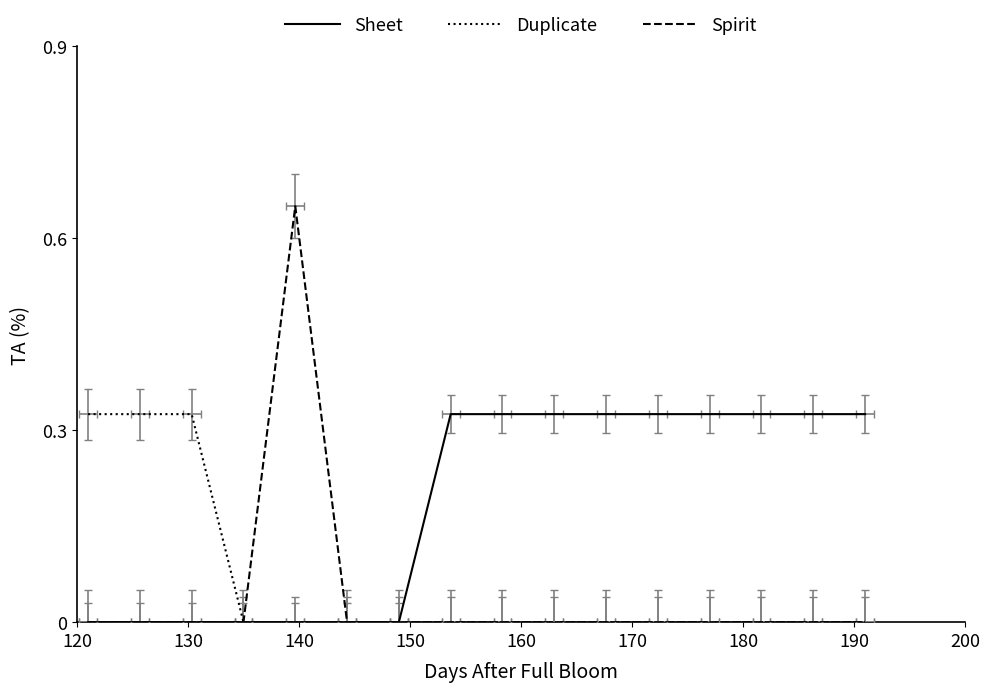

What is the difference between the maximum and minimum values in the Duplicate series?

0.3